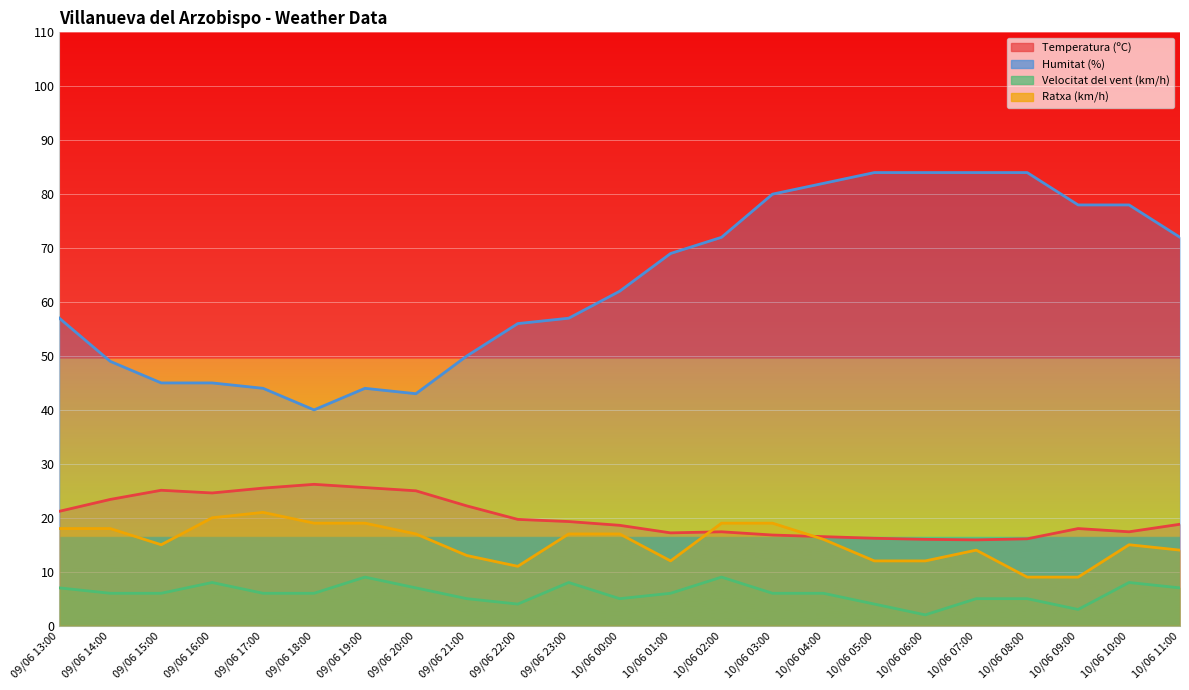

True or false: Temperatura (ºC) has a value of 11.9 at 10/06 10:00.

False